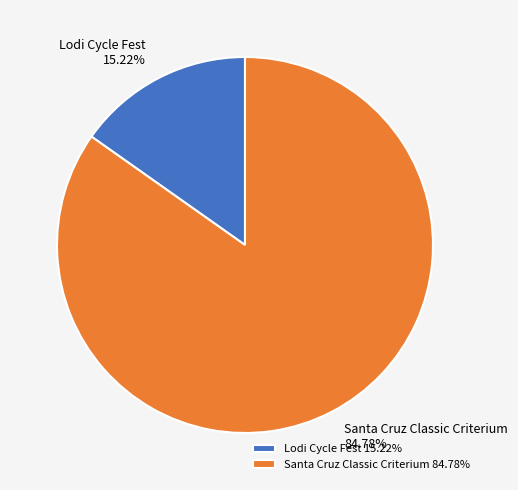

Is Lodi Cycle Fest the majority of the pie?

No